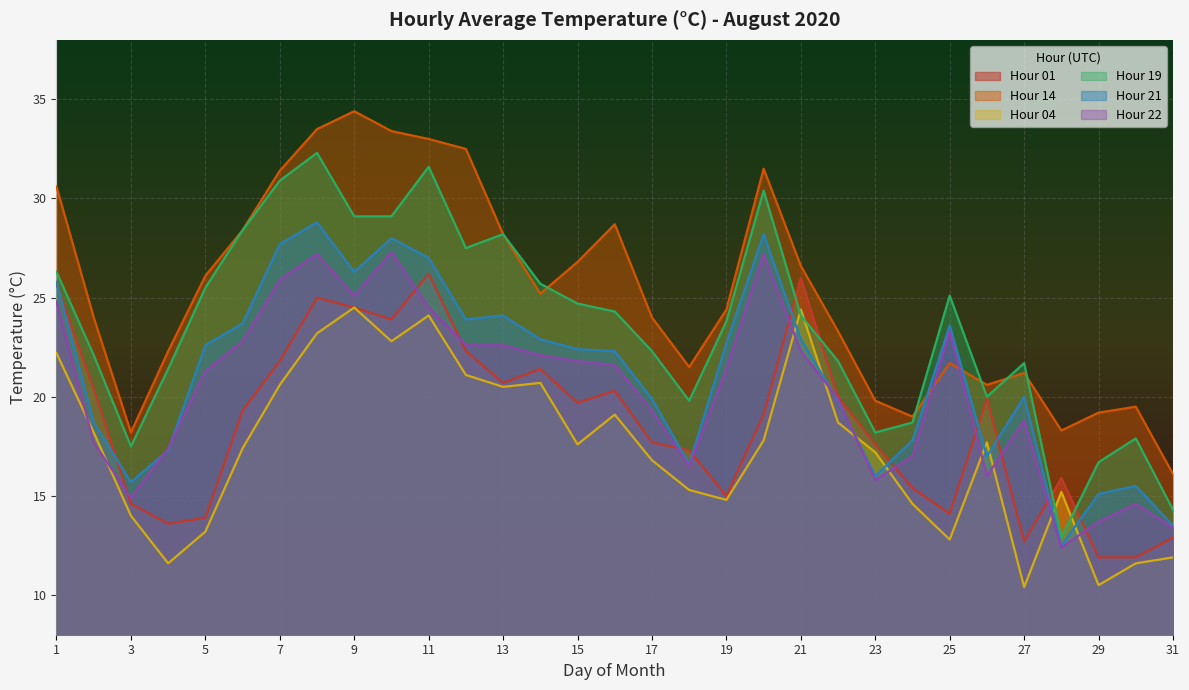

Which category has the highest value in the Hour 21 series?

8